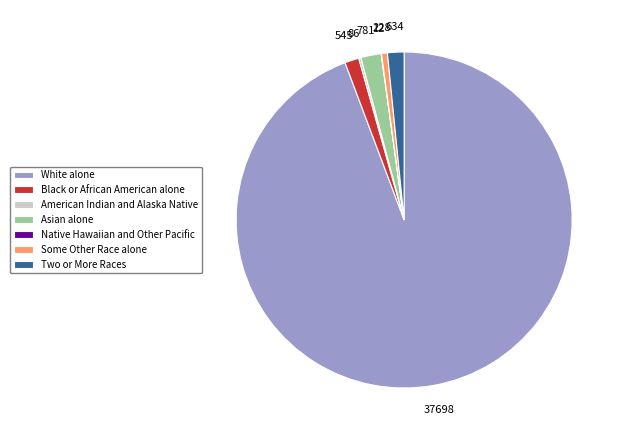

What is the largest slice in the pie chart?

White alone